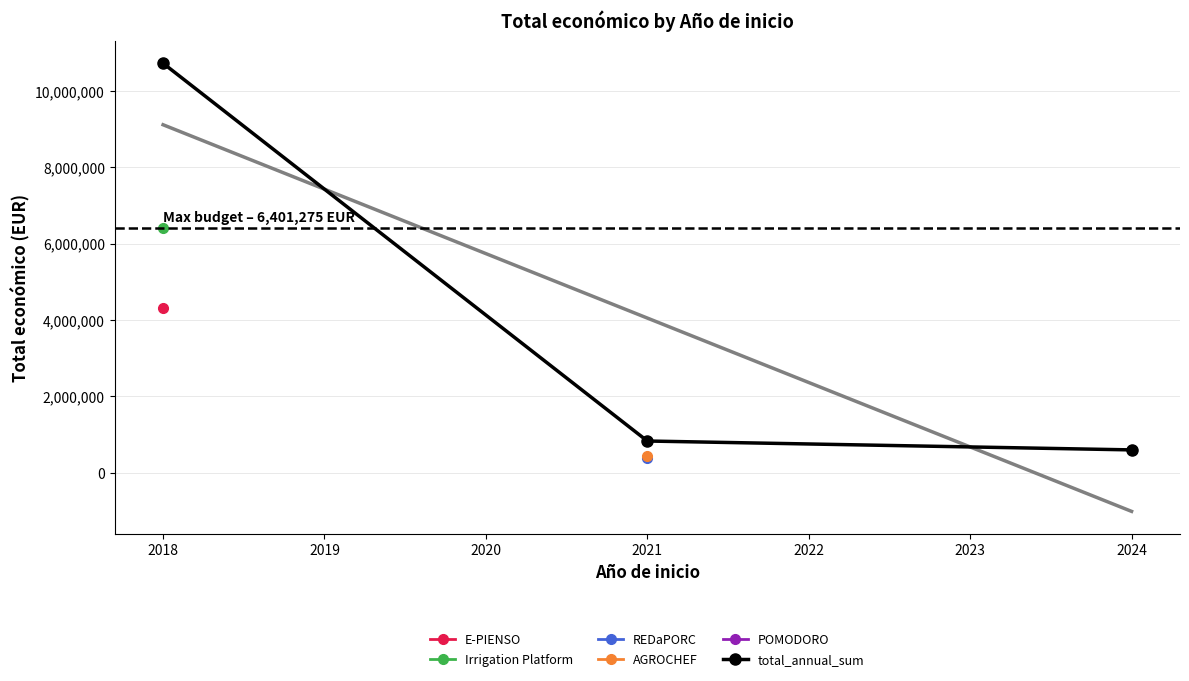

What is the maximum value shown in the chart?

10717648